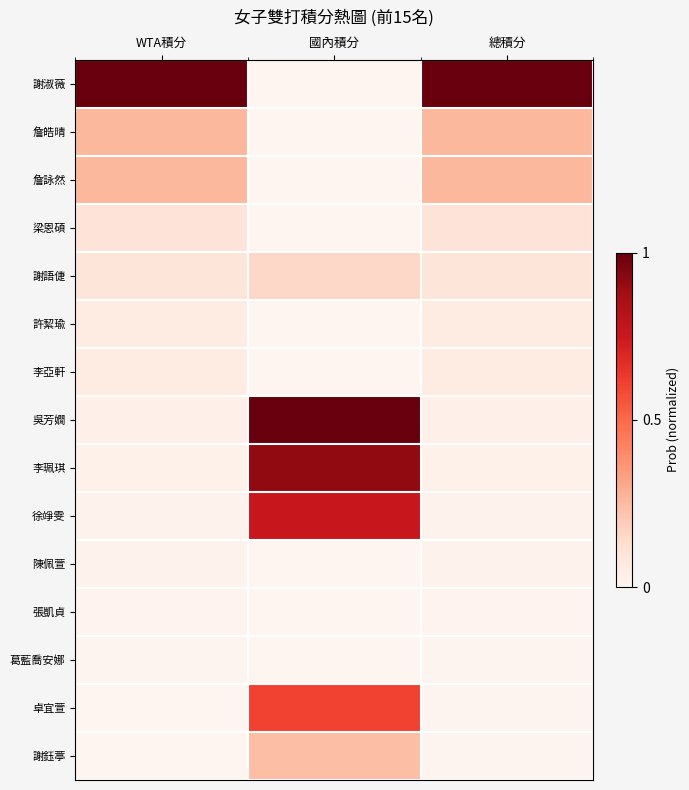

Reading left to right, list all the values displayed in this chart.

謝淑薇: WTA積分=1.0	國內積分=0.0	總積分=1.0
詹皓晴: WTA積分=0.3	國內積分=0.0	總積分=0.3
詹詠然: WTA積分=0.3	國內積分=0.0	總積分=0.3
梁恩碩: WTA積分=0.1	國內積分=0.0	總積分=0.1
謝語倢: WTA積分=0.1	國內積分=0.2	總積分=0.1
許絜瑜: WTA積分=0.1	國內積分=0.0	總積分=0.1
李亞軒: WTA積分=0.1	國內積分=0.0	總積分=0.1
吳芳嫺: WTA積分=0.0	國內積分=1.0	總積分=0.0
李珮琪: WTA積分=0.0	國內積分=0.9	總積分=0.0
徐竫雯: WTA積分=0.0	國內積分=0.8	總積分=0.0
陳佩萱: WTA積分=0.0	國內積分=0.0	總積分=0.0
張凱貞: WTA積分=0.0	國內積分=0.0	總積分=0.0
葛藍喬安娜: WTA積分=0.0	國內積分=0.0	總積分=0.0
卓宜萱: WTA積分=0.0	國內積分=0.6	總積分=0.0
謝鈺葶: WTA積分=0.0	國內積分=0.2	總積分=0.0